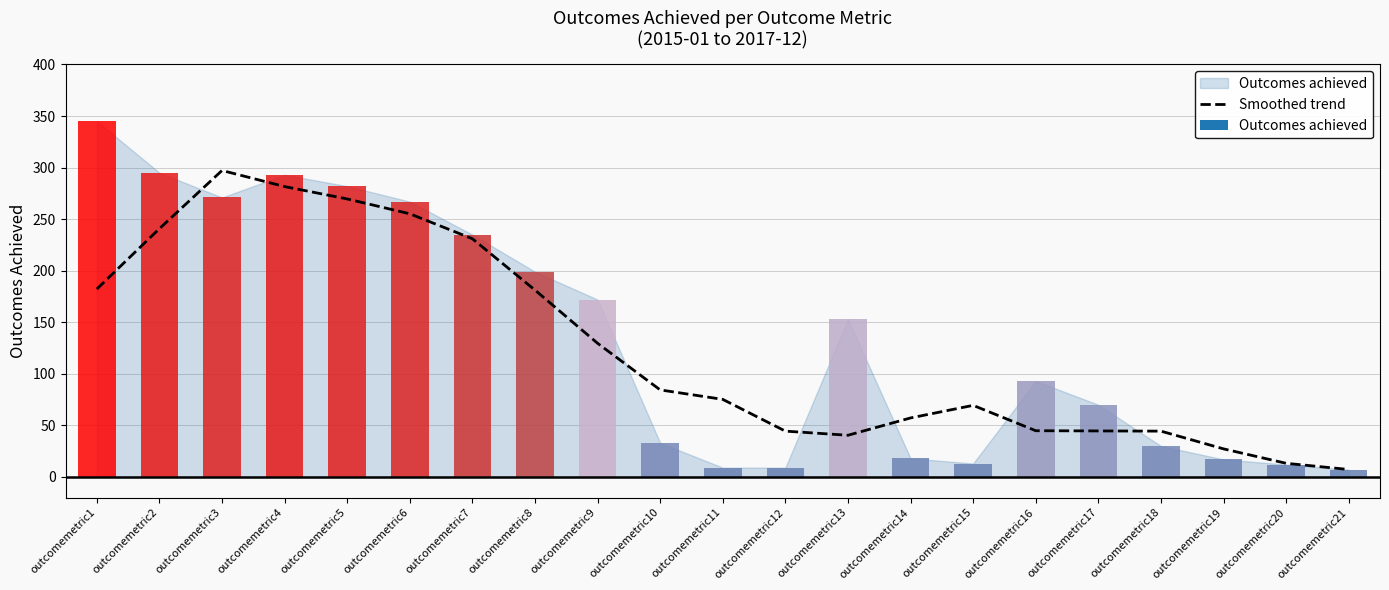

Reading left to right, what are all the values shown in this chart?

182.2	240.8	297.2	281.6	269.6	255.2	231.0	181.2	129.6	84.4	75.2	44.4	40.4	57.2	69.4	44.8	44.6	44.4	27.2	13.2	7.2